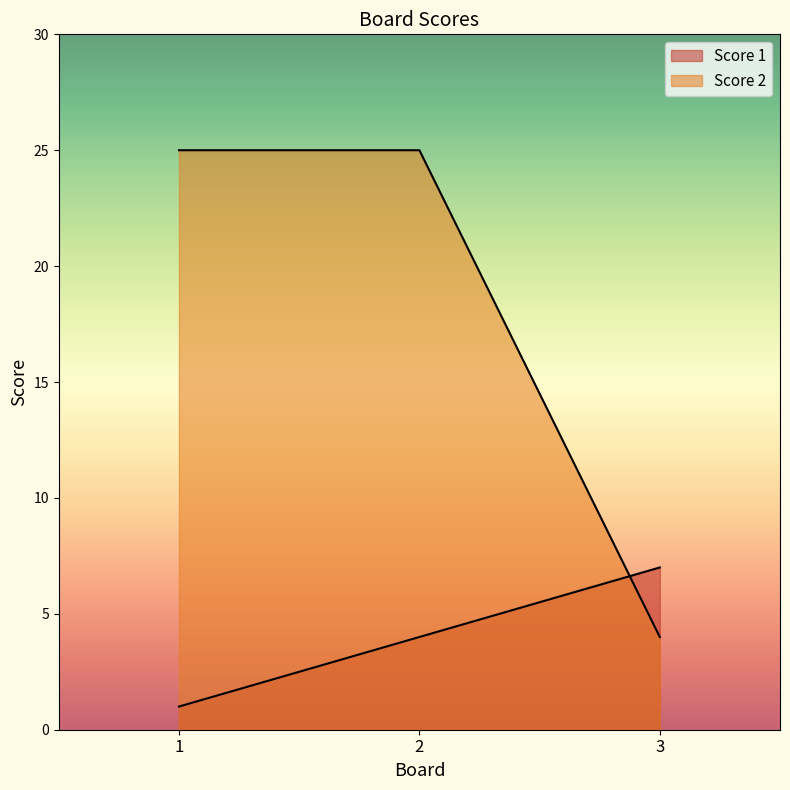

How many categories are shown in the chart?

3